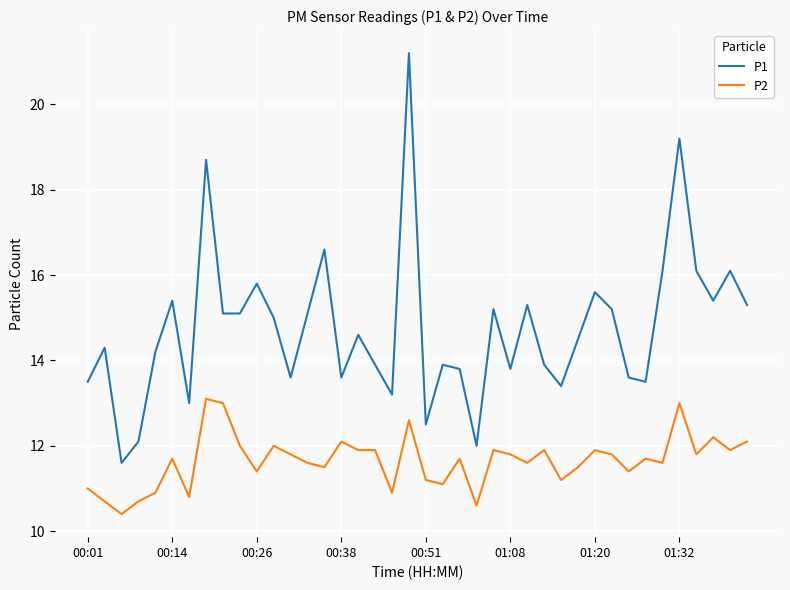

Which series has the widest spread of values?

P1